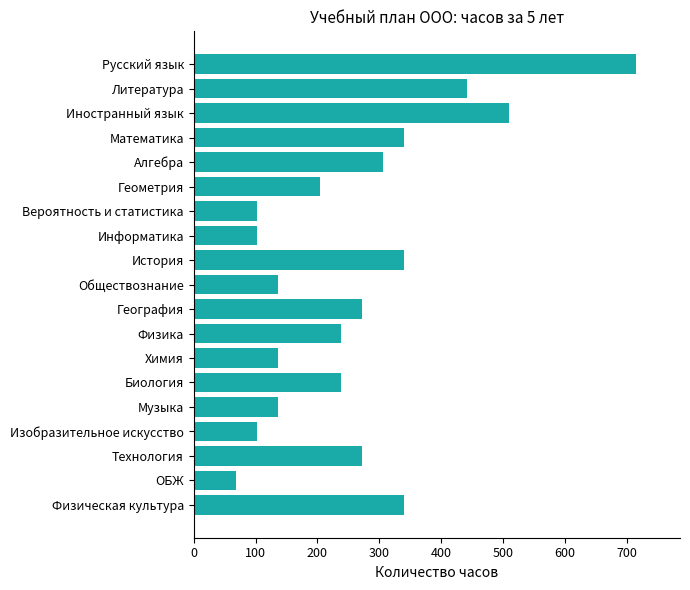

Count the number of data series in this chart.

1